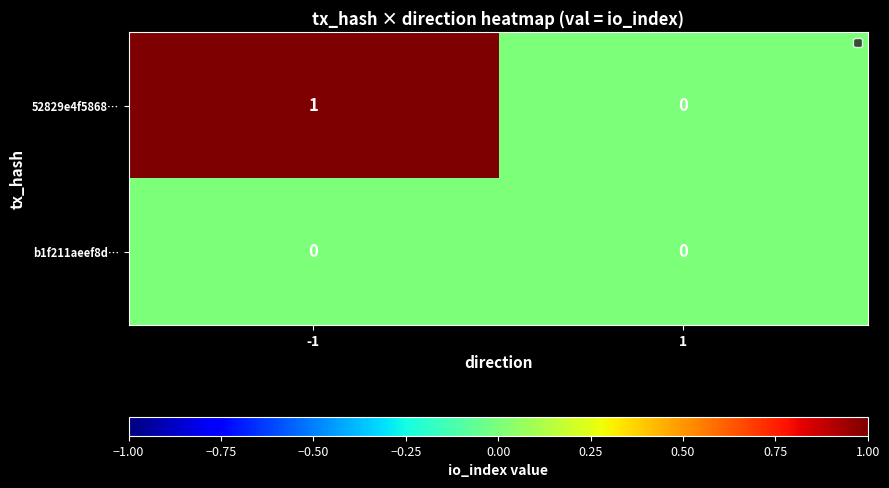

At which category does the chart reach its peak across all series?

-1